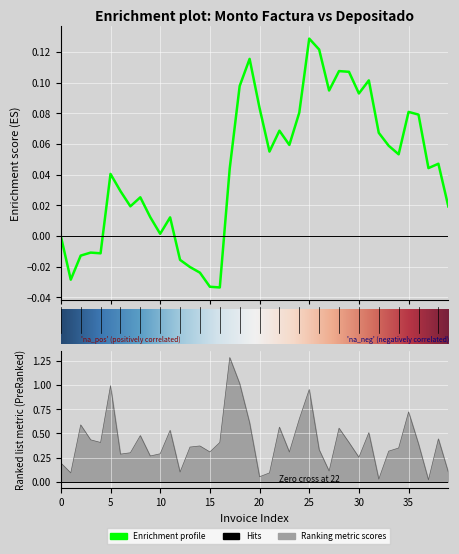

How many lines are shown in the chart?

1